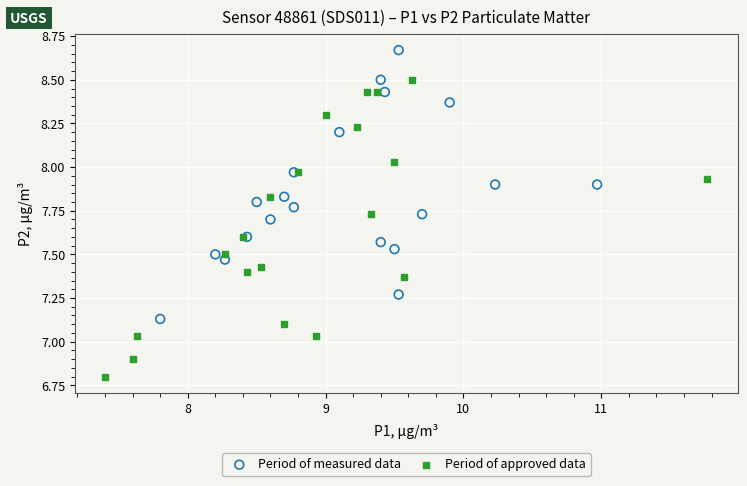

Which series contains the highest Y value?

Period of measured data